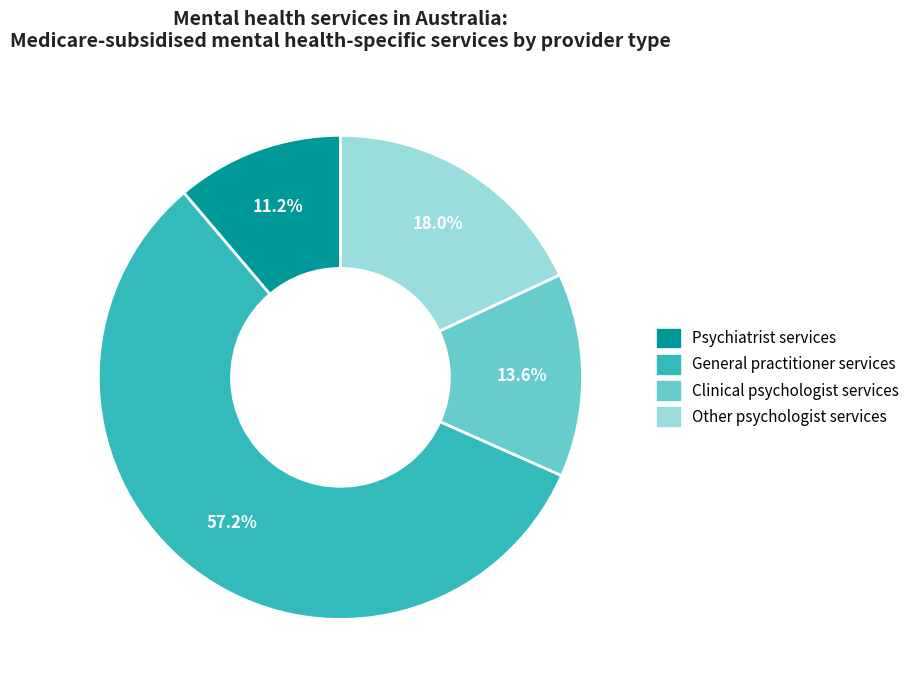

To the nearest percent, what is the combined percentage of General practitioner services and Psychiatrist services?

68%